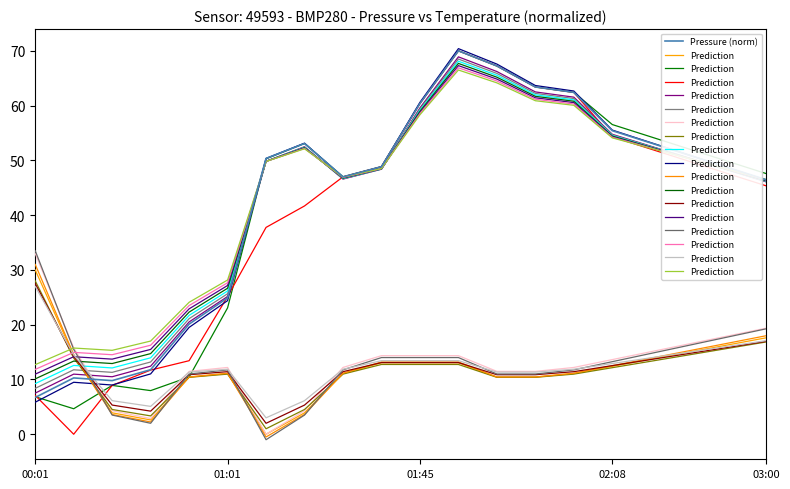

What is the value of the Prediction point at the 14th from the left?

60.9